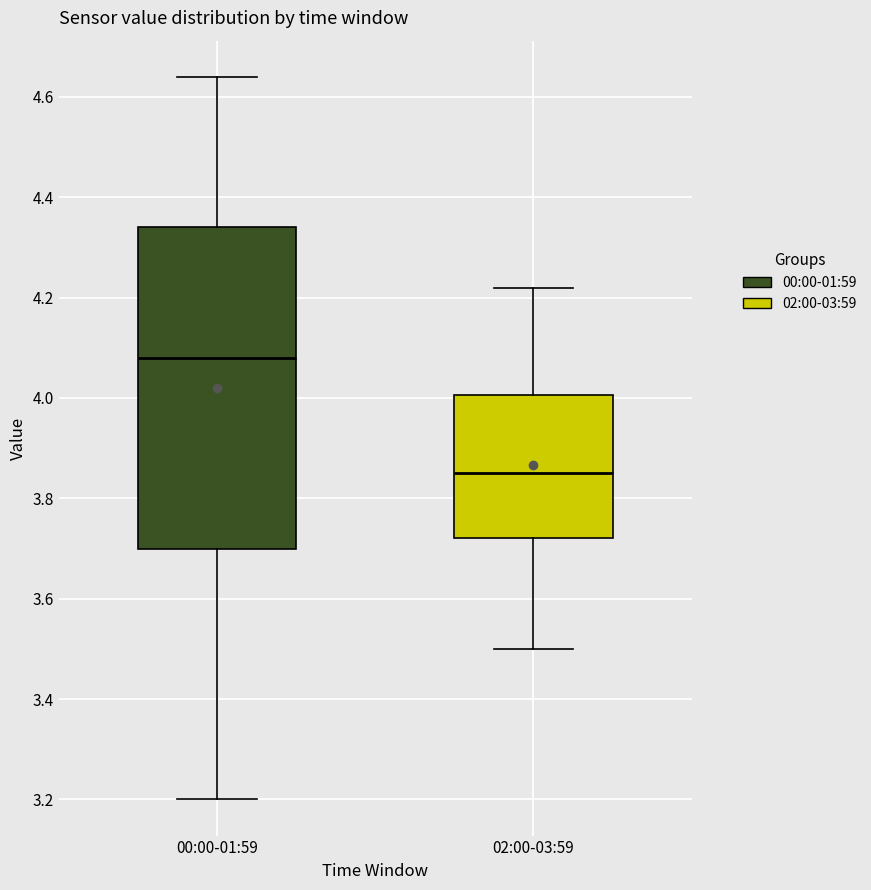

Which box's median line is the highest?

00:00-01:59